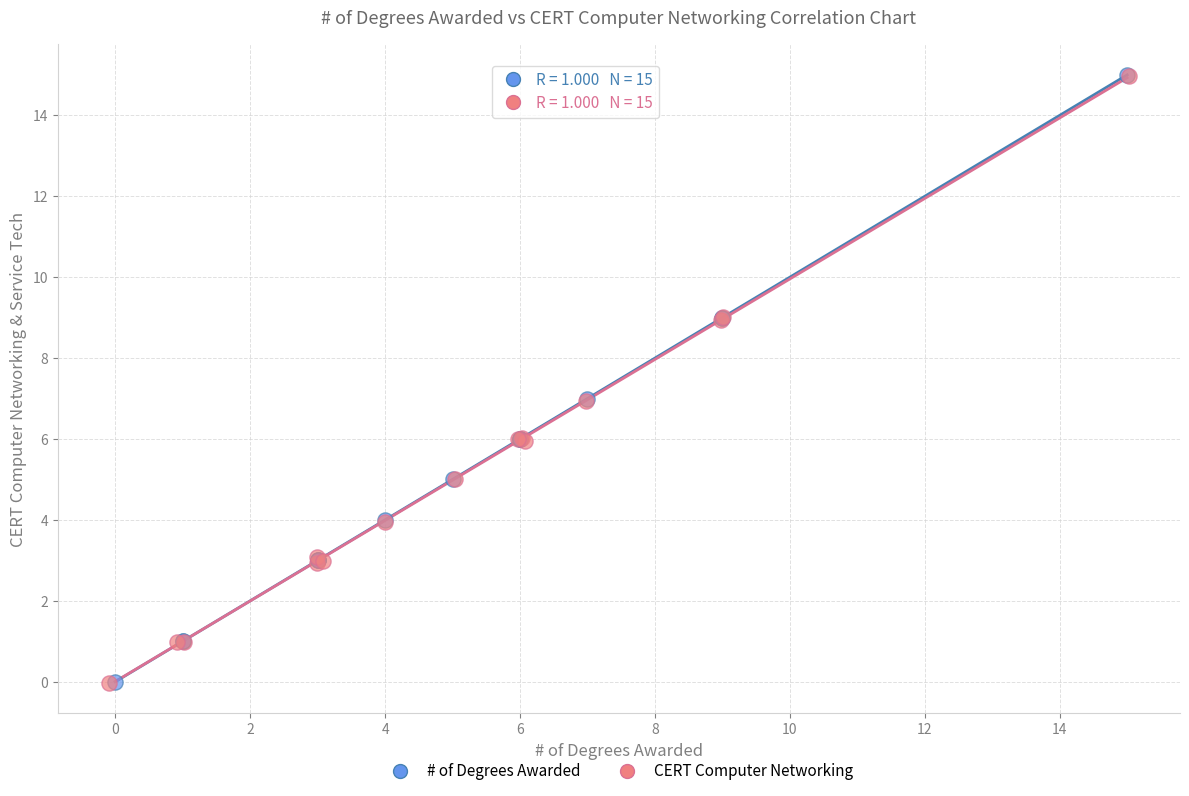

Which series has the largest Y range (max minus min)?

CERT Computer Networking